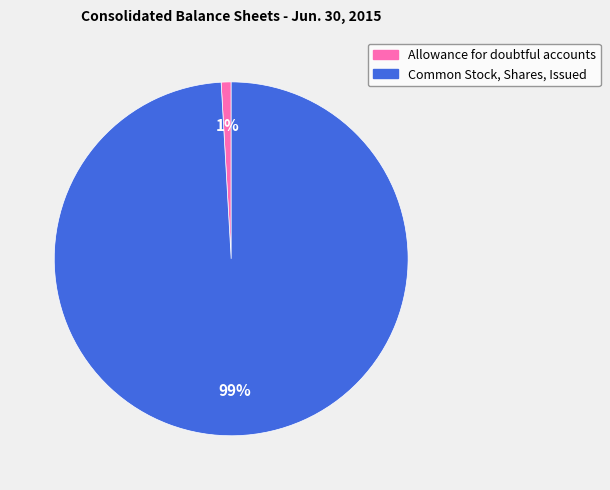

How many slices are in this pie chart?

2